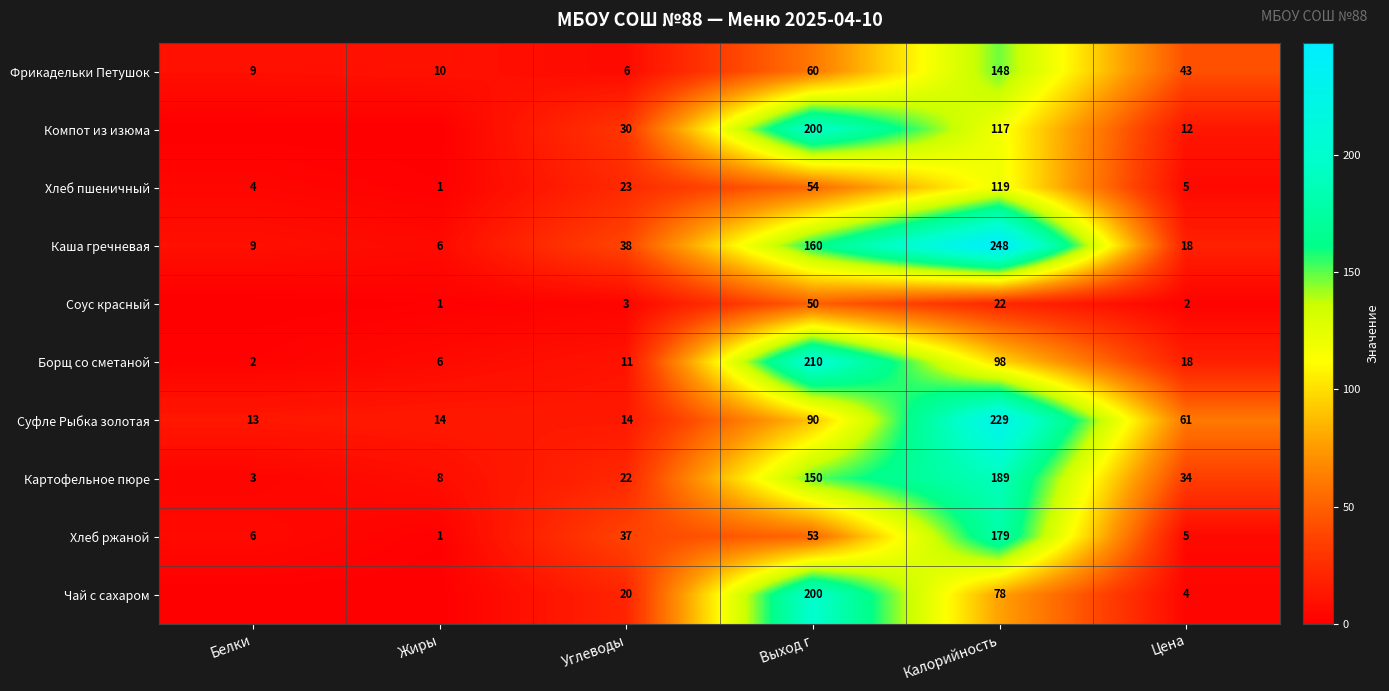

What is the greatest value displayed?

248.0